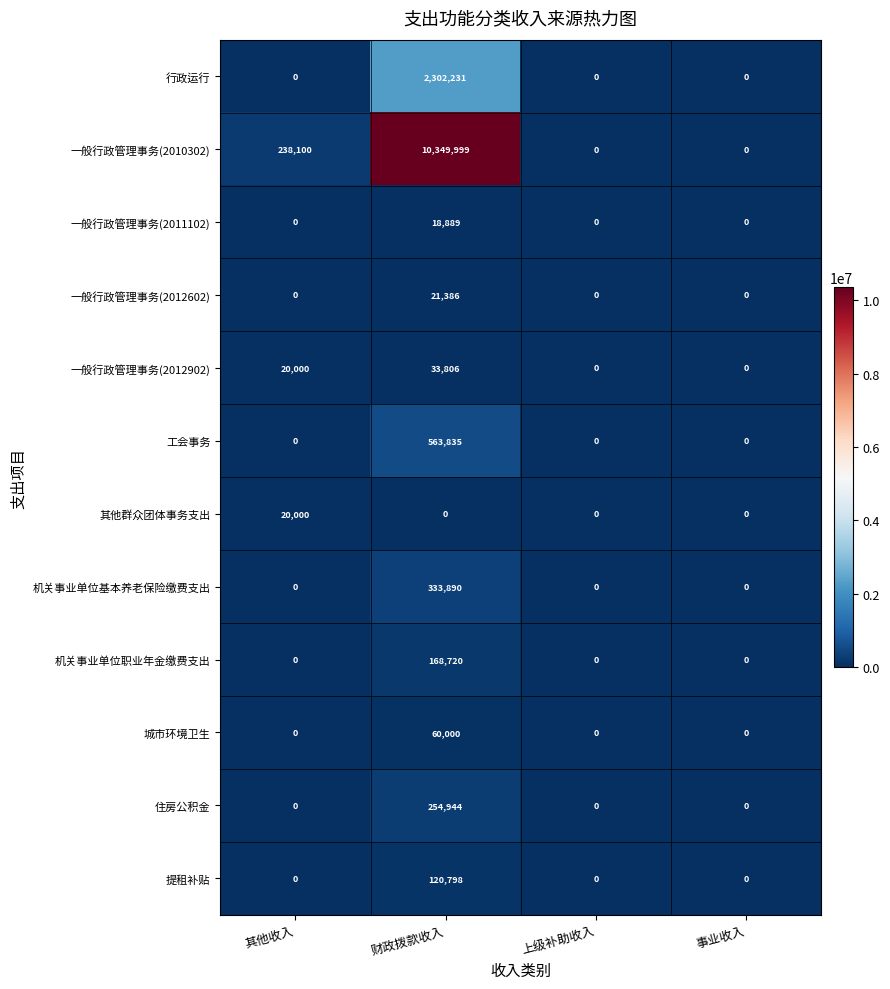

What is the difference between the maximum and second lowest values in the 一般行政管理事务(2011102) series?

18889